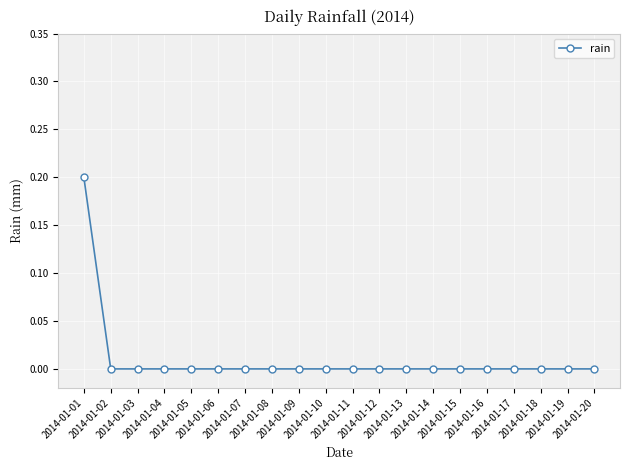

How many data points does each series have?

20